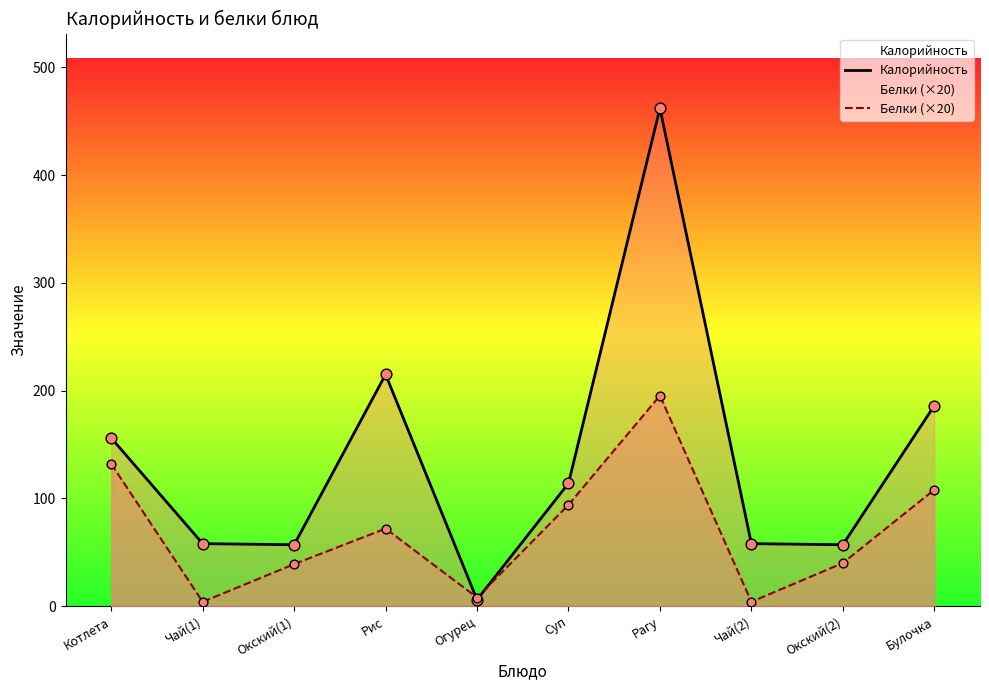

What are all the series names shown in the legend?

Калорийность, Белки (×20)